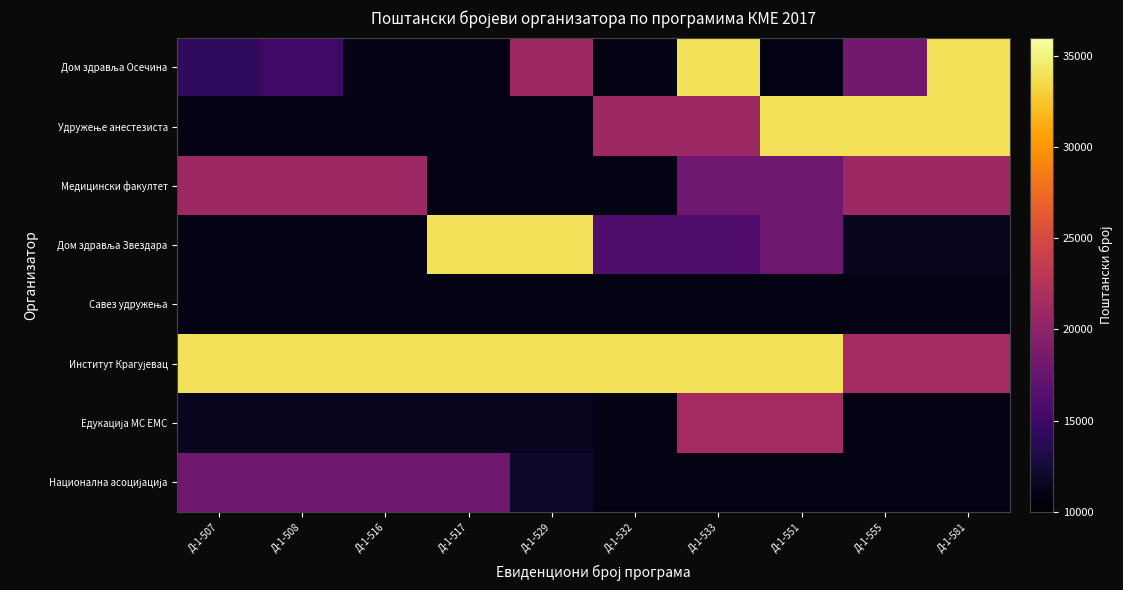

How many distinct data groups are displayed?

8